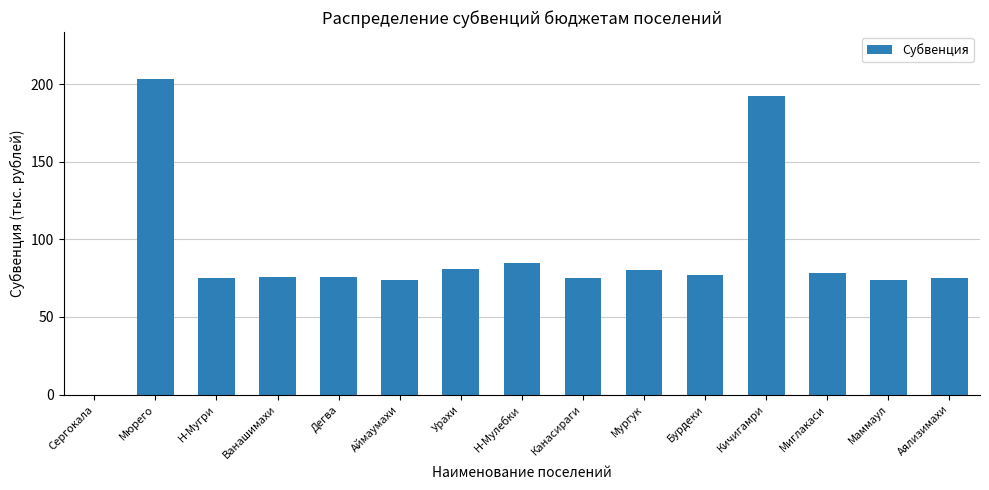

What is the greatest value displayed?

203